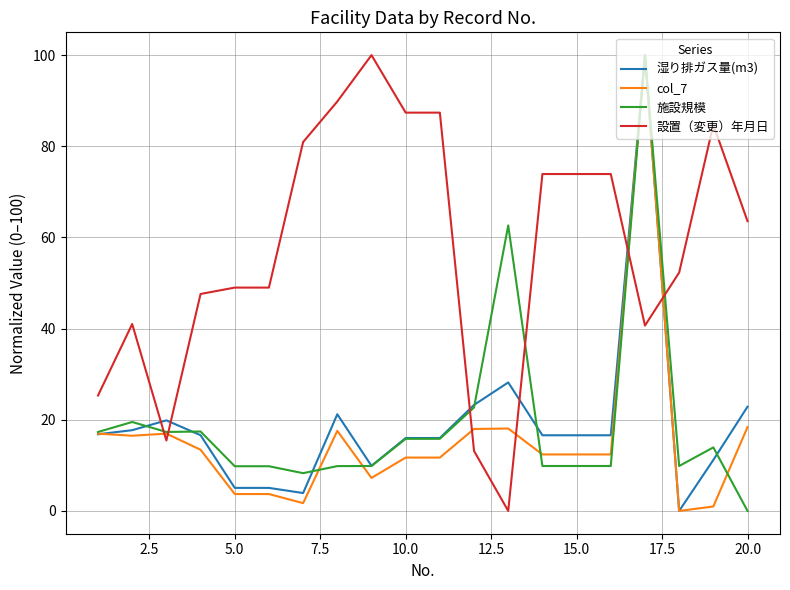

After their last crossing, which series has the higher values: col_7 or 設置（変更）年月日?

設置（変更）年月日